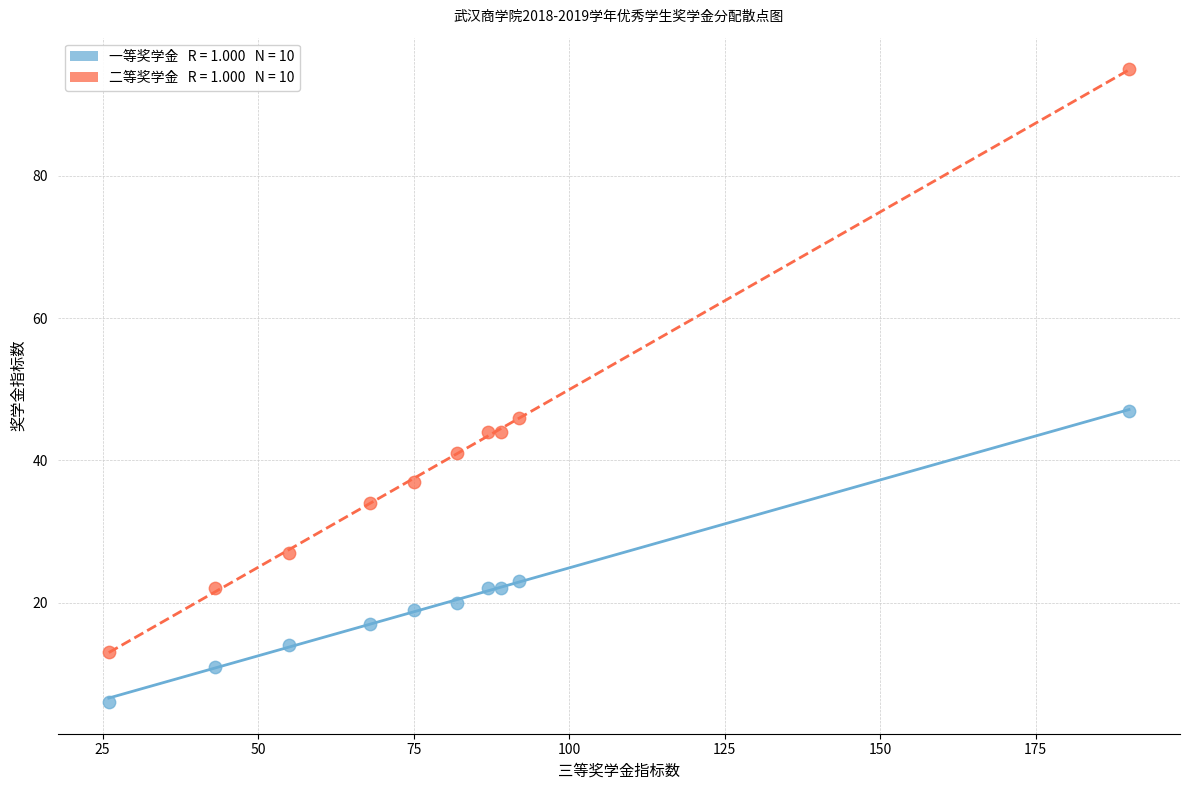

Across all series, what Y value is closest to 50?

47